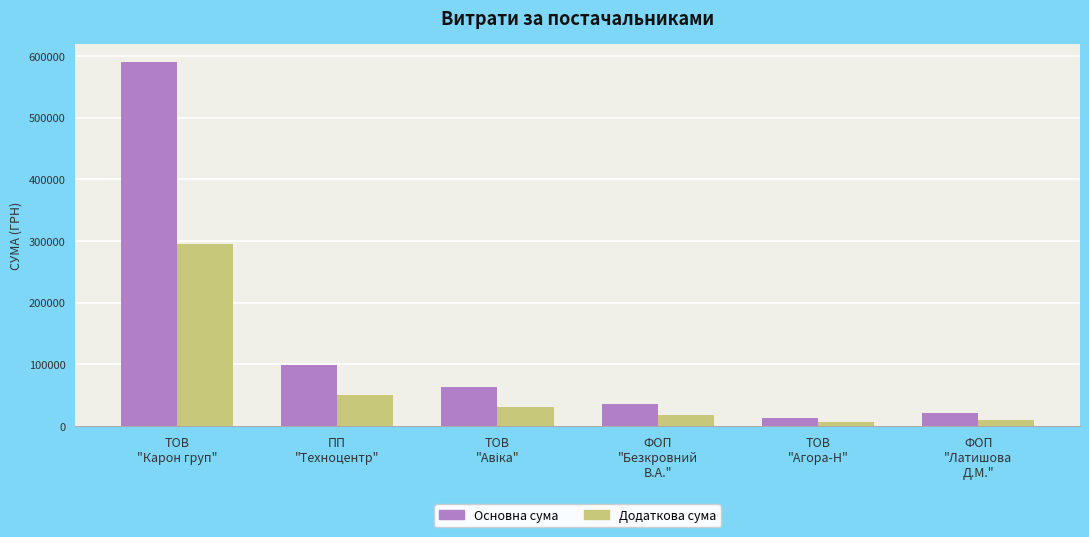

What is the value of the Основна сума bar at the 4th from the left?

35796.0